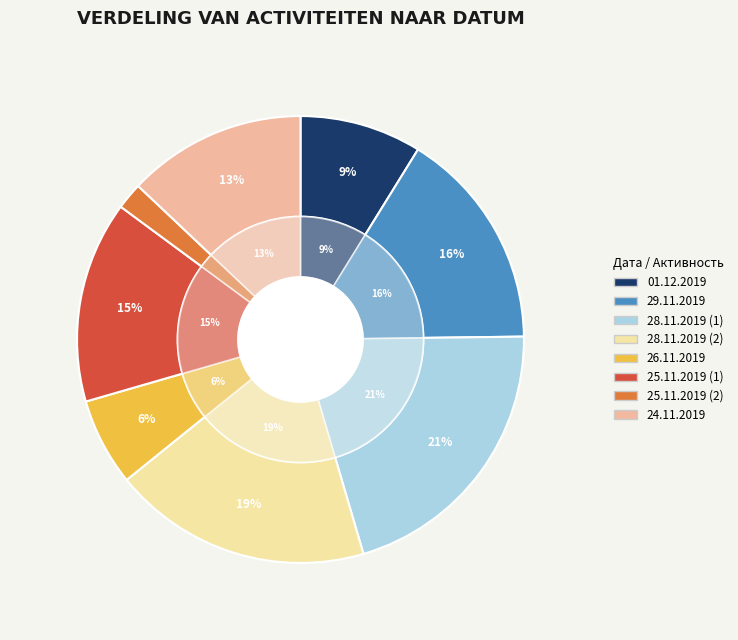

Count the number of slices in the pie.

8